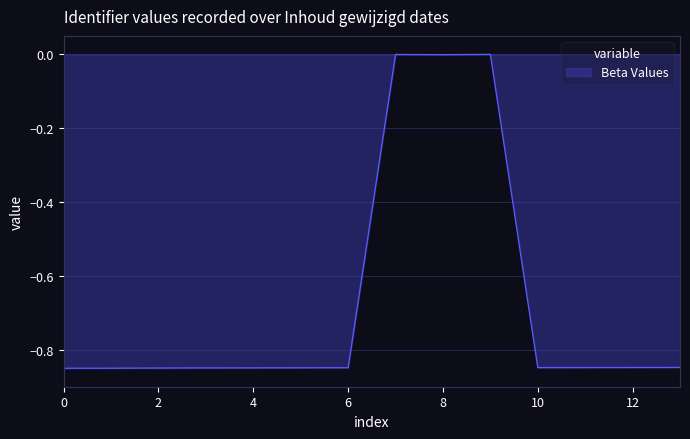

How many lines are shown in the chart?

1